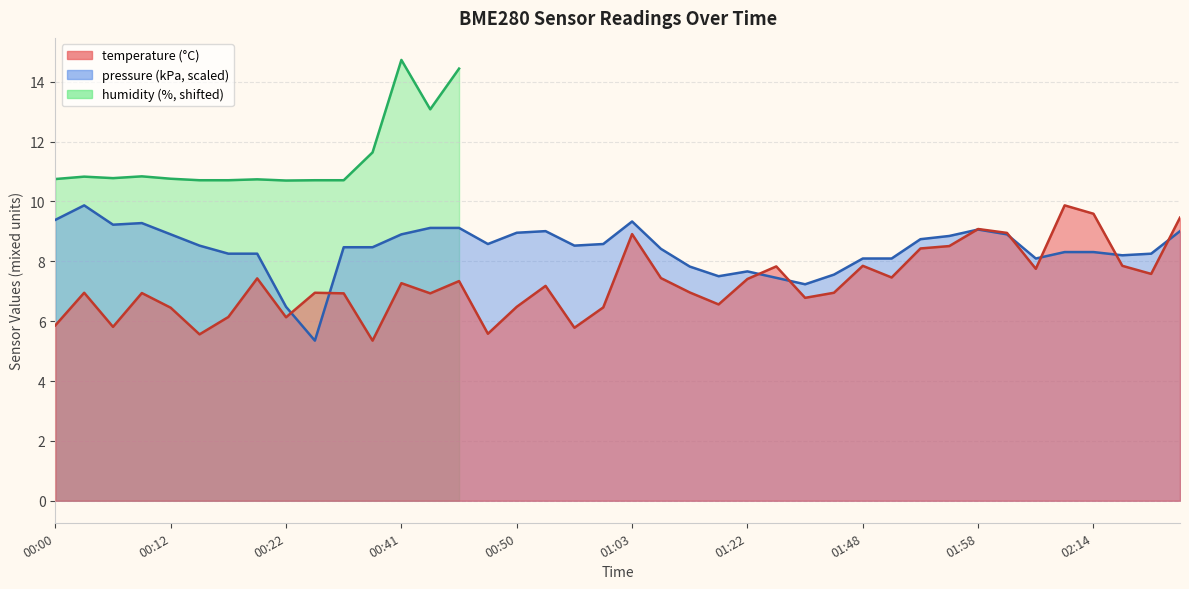

What is the ratio of the value at 01:19 to the value at 00:12?

1.0